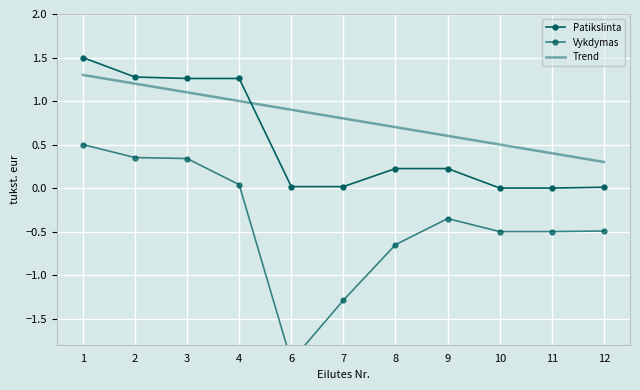

The value of Vykdymas at 7 is -0.3. True or false?

False